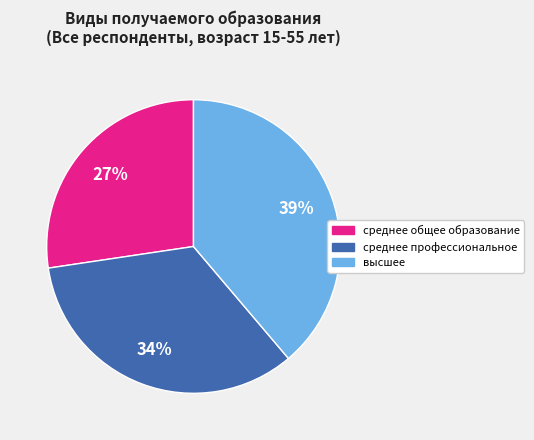

What is the smallest slice in the pie chart?

среднее общее образование